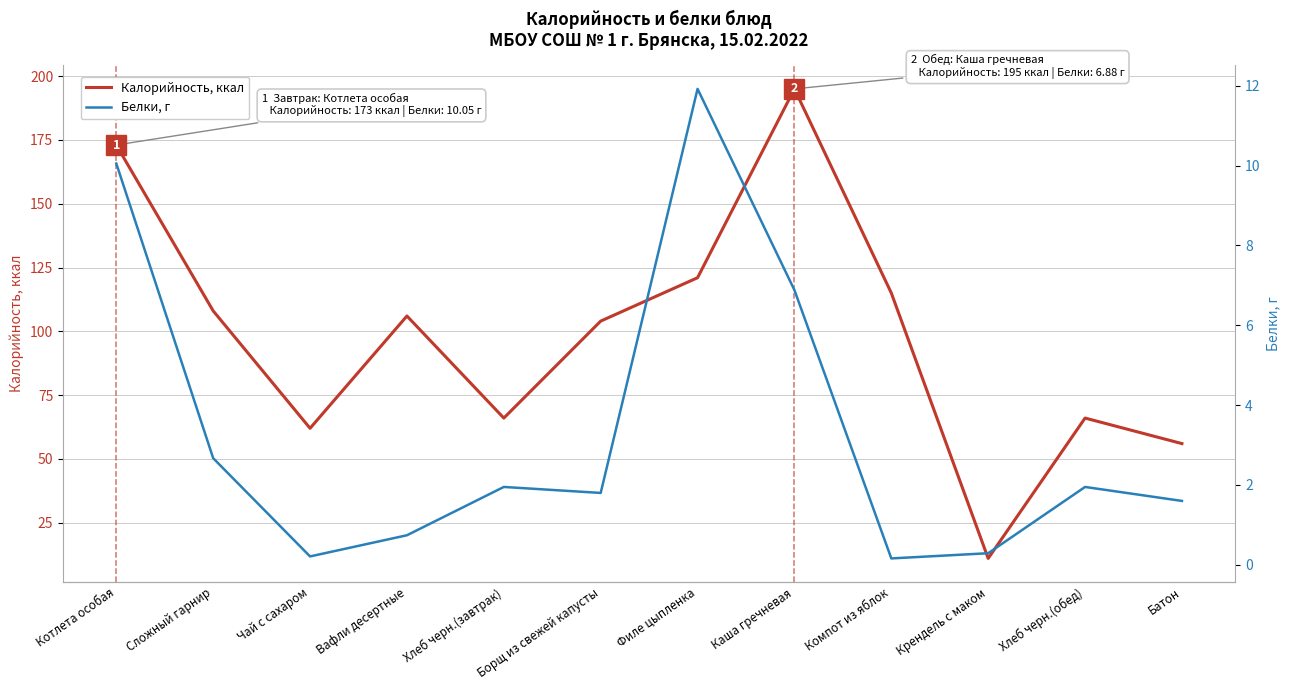

At which category does Калорийность, ккал reach its first local valley?

Чай с сахаром